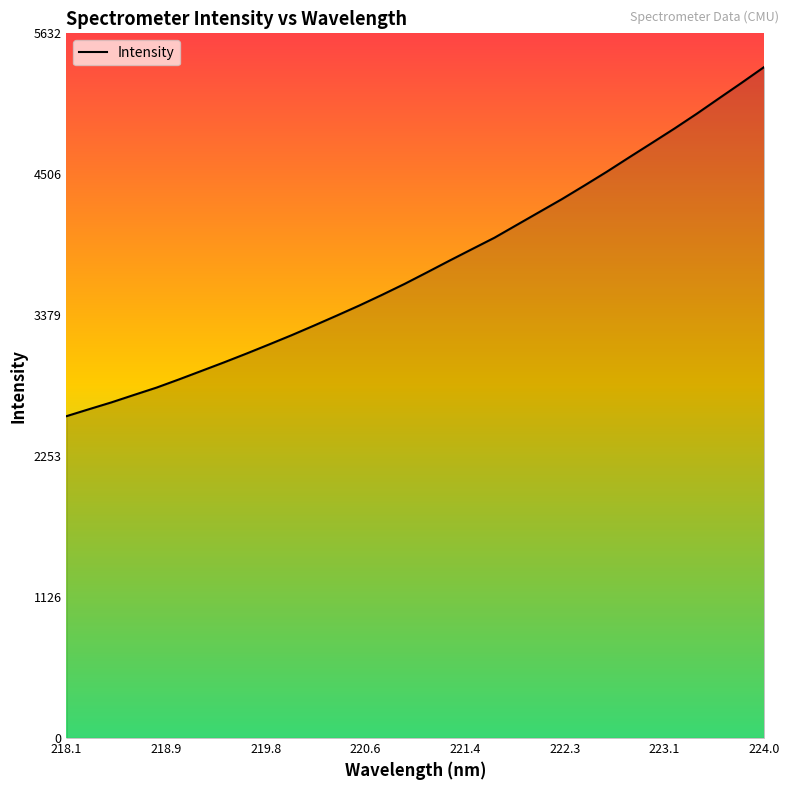

What is the maximum value shown in the chart?

5364.3